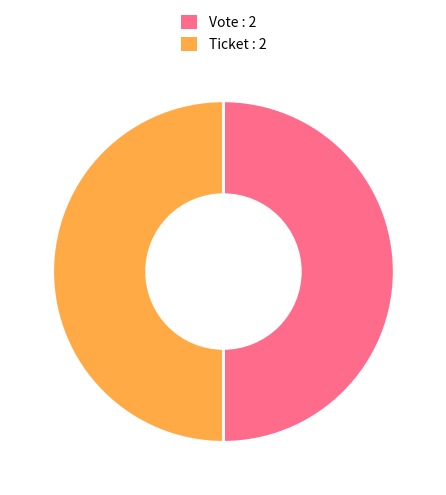

The Ticket : 2 slice represents 50% of the pie. True or false?

True